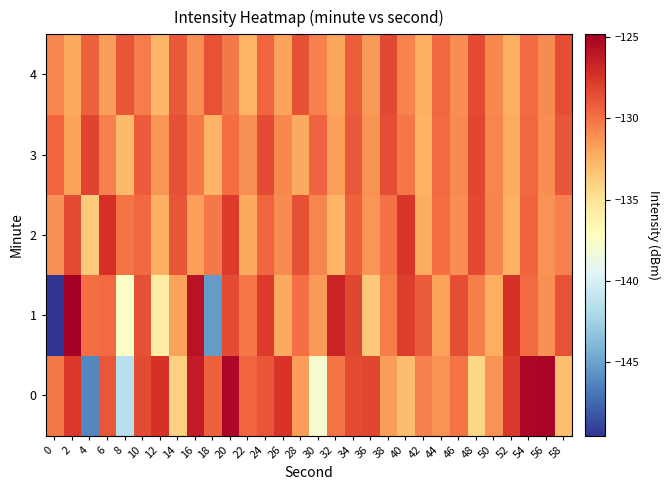

What is the spread (max minus min) of values at 20?

5.0